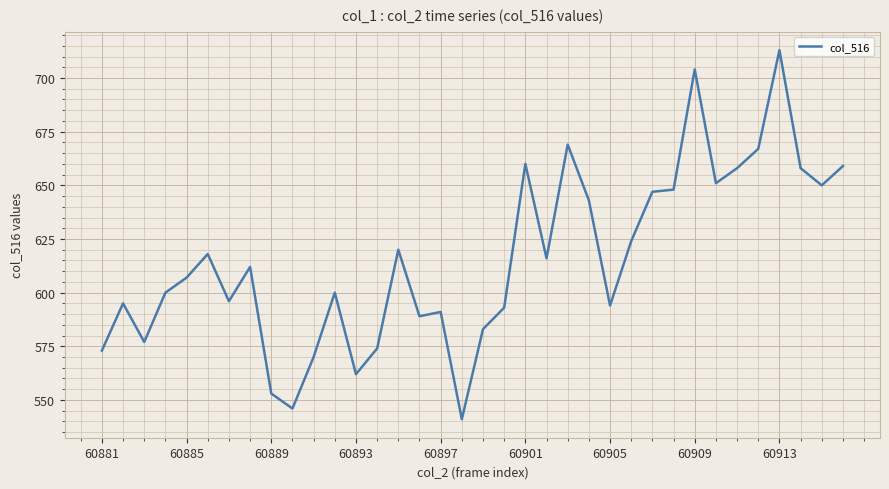

What is the smallest value displayed?

541